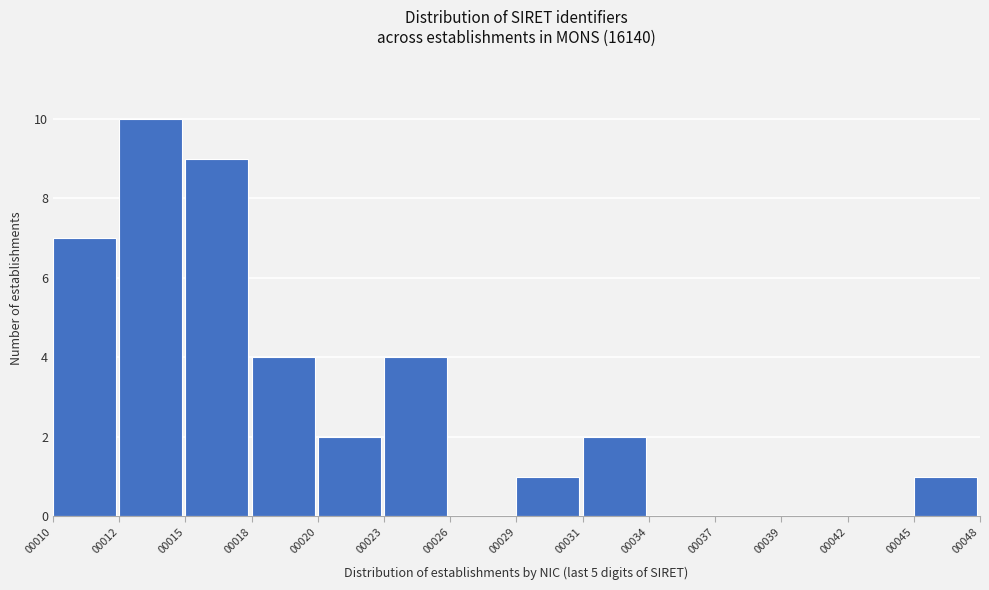

Reading right to left, list all the values displayed in this chart.

00045=1	00042=0	00039=0	00037=0	00034=0	00031=2	00029=1	00026=0	00023=4	00020=2	00018=4	00015=9	00012=10	00010=7